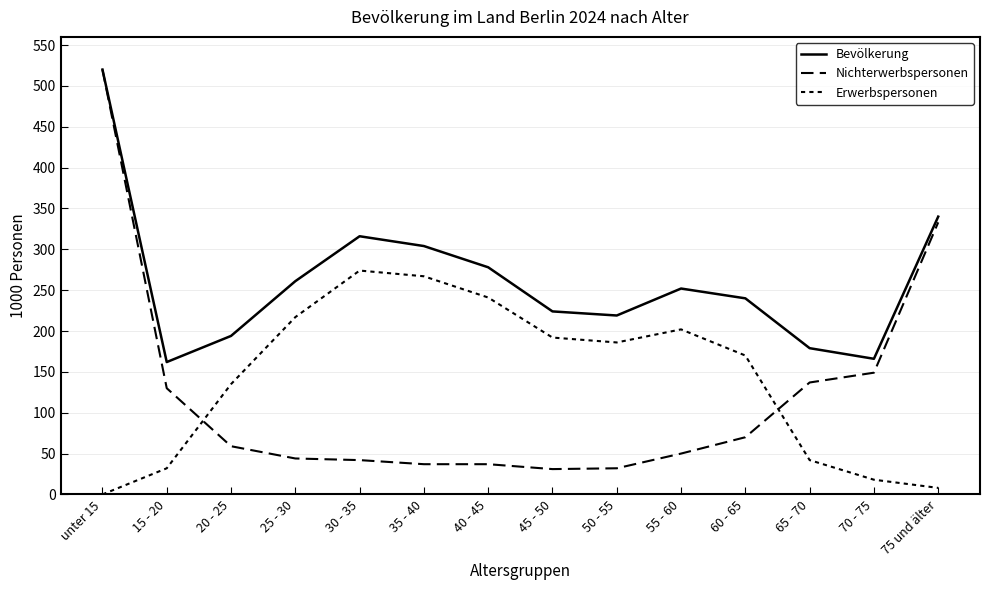

Does the chart display data point markers on the line(s)?

No